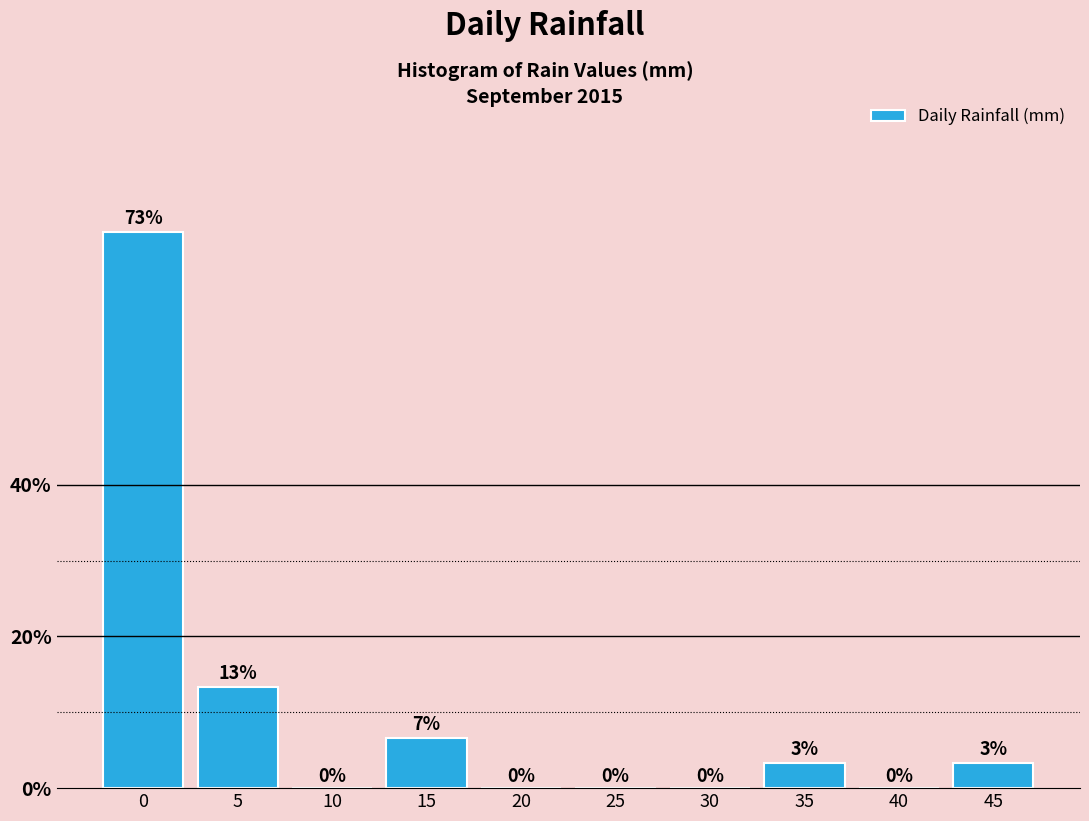

What is the maximum value shown in the chart?

73.3